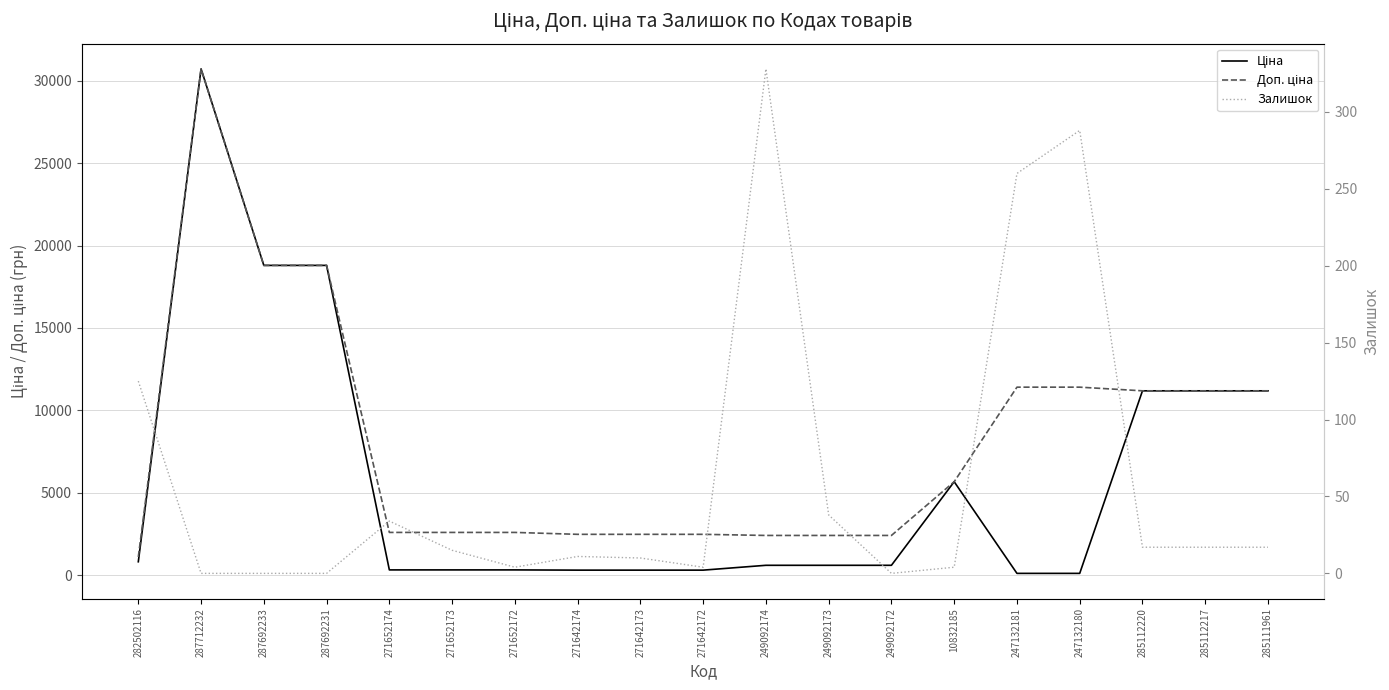

Count the number of categories in the chart.

19